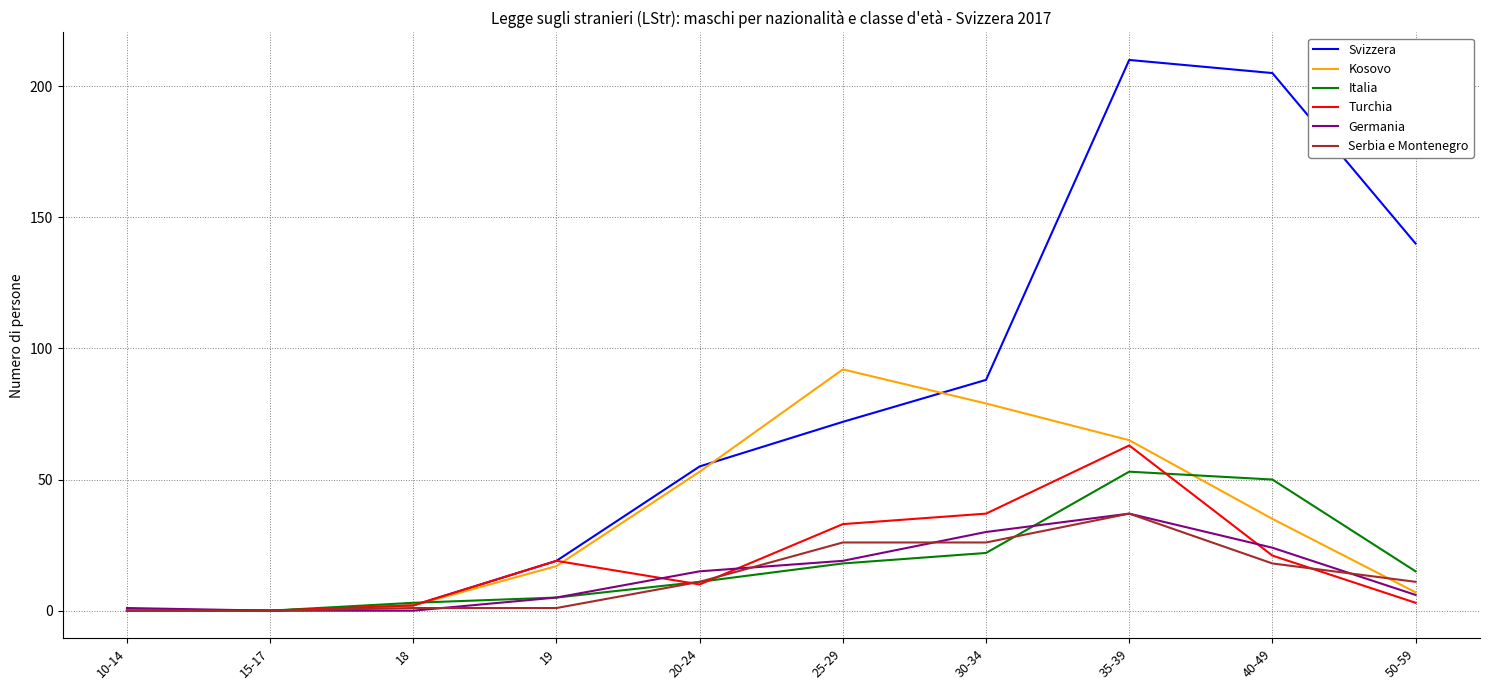

What is the maximum value shown in the chart?

210